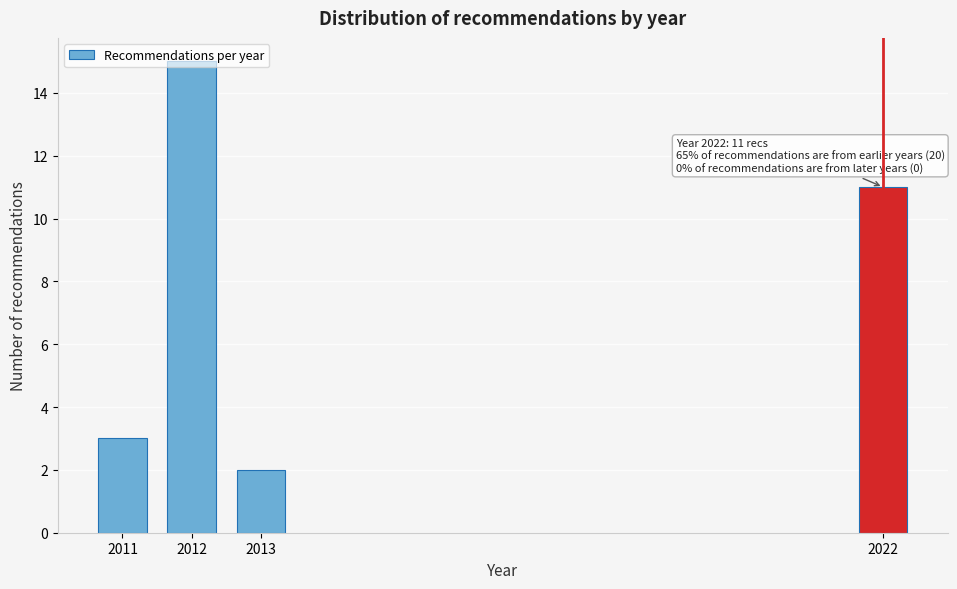

List the labels in order of value, largest first.

2012, 2022, 2011, 2013